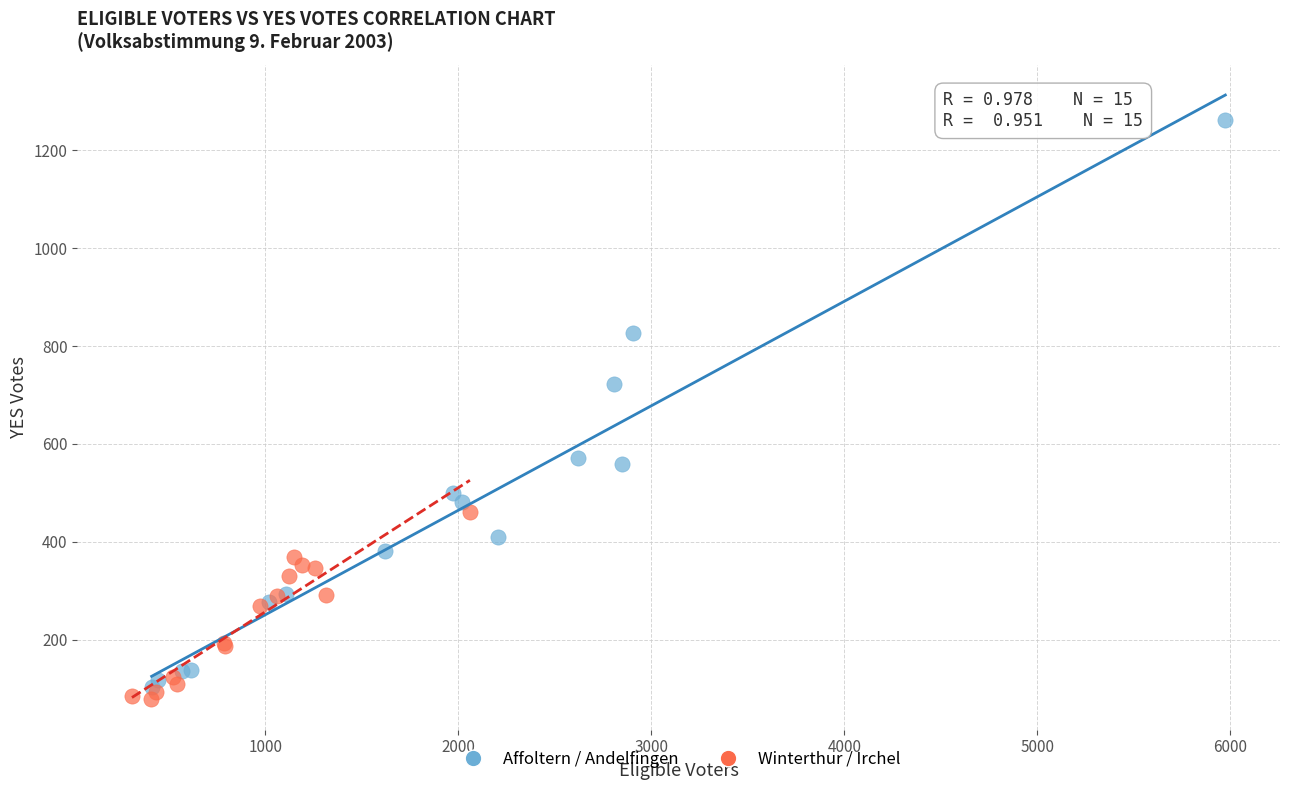

Which series has the widest spread of Y values?

Affoltern / Andelfingen